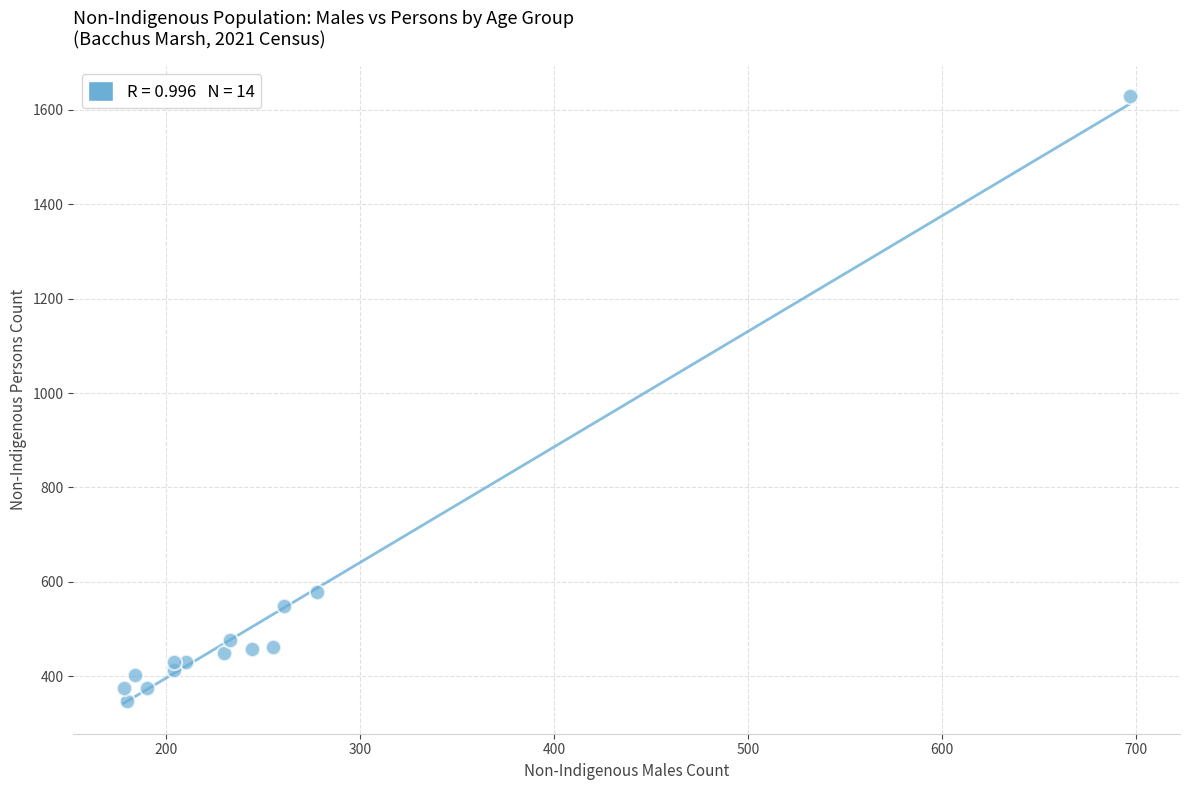

What is the range of X values (max minus min)?

519